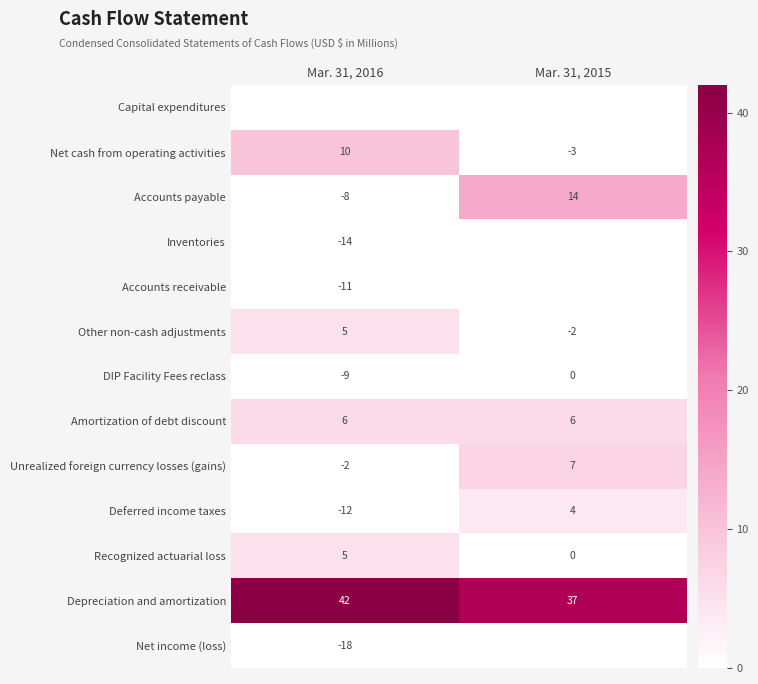

Reading left to right, extract all data points from this chart.

Capital expenditures: Mar. 31, 2016=-25	Mar. 31, 2015=-27
Net cash from operating activities: Mar. 31, 2016=10	Mar. 31, 2015=-3
Accounts payable: Mar. 31, 2016=-8	Mar. 31, 2015=14
Inventories: Mar. 31, 2016=-14	Mar. 31, 2015=-34
Accounts receivable: Mar. 31, 2016=-11	Mar. 31, 2015=-26
Other non-cash adjustments: Mar. 31, 2016=5	Mar. 31, 2015=-2
DIP Facility Fees reclass: Mar. 31, 2016=-9	Mar. 31, 2015=0
Amortization of debt discount: Mar. 31, 2016=6	Mar. 31, 2015=6
Unrealized foreign currency losses (gains): Mar. 31, 2016=-2	Mar. 31, 2015=7
Deferred income taxes: Mar. 31, 2016=-12	Mar. 31, 2015=4
Recognized actuarial loss: Mar. 31, 2016=5	Mar. 31, 2015=0
Depreciation and amortization: Mar. 31, 2016=42	Mar. 31, 2015=37
Net income (loss): Mar. 31, 2016=-18	Mar. 31, 2015=-26